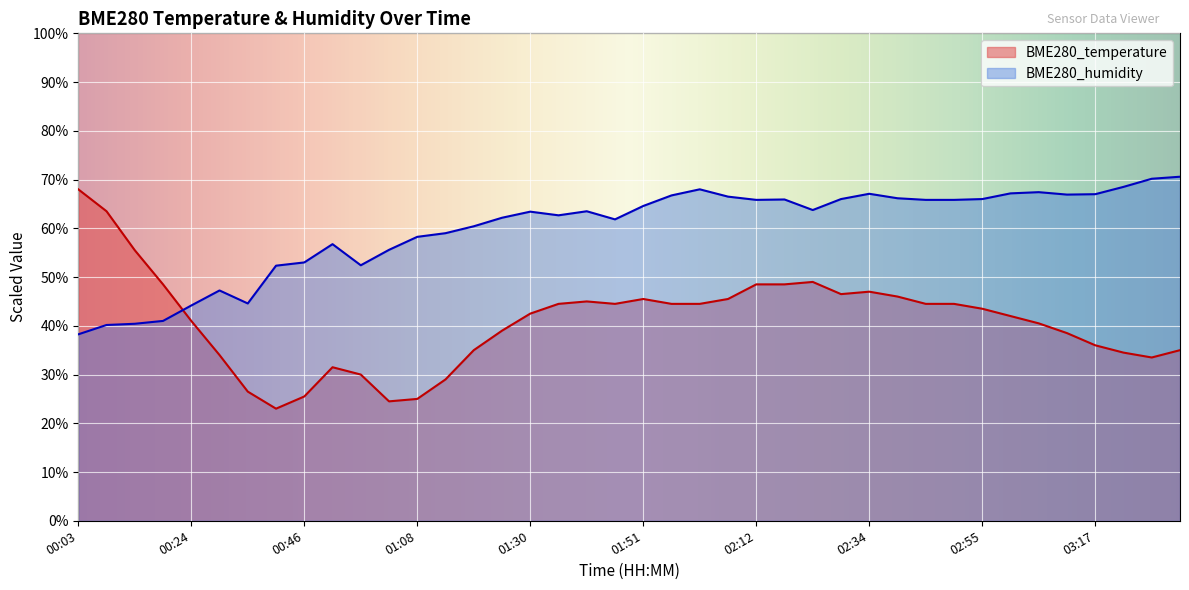

Between 01:13 and 01:51, which series saw the biggest shift?

BME280_temperature